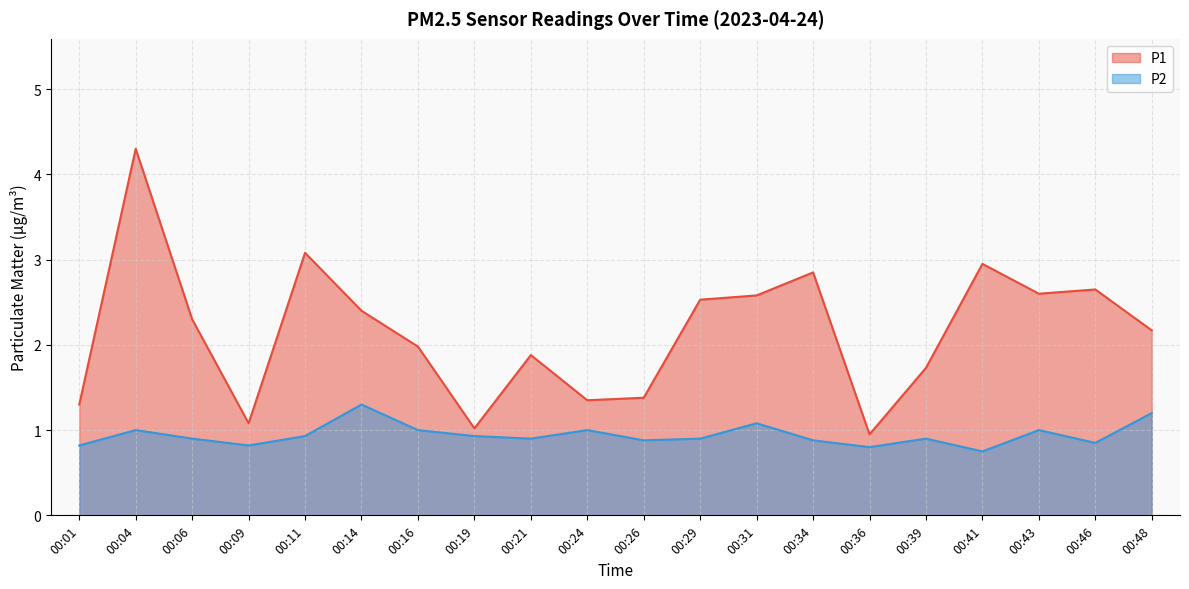

Reading left to right, transcribe all the data shown in this chart.

P1: 00:01=1.3	00:04=4.3	00:06=2.3	00:09=1.1	00:11=3.1	00:14=2.4	00:16=2.0	00:19=1.0	00:21=1.9	00:24=1.4	00:26=1.4	00:29=2.5	00:31=2.6	00:34=2.9	00:36=0.9	00:39=1.7	00:41=3.0	00:43=2.6	00:46=2.6	00:48=2.2
P2: 00:01=0.8	00:04=1.0	00:06=0.9	00:09=0.8	00:11=0.9	00:14=1.3	00:16=1.0	00:19=0.9	00:21=0.9	00:24=1.0	00:26=0.9	00:29=0.9	00:31=1.1	00:34=0.9	00:36=0.8	00:39=0.9	00:41=0.8	00:43=1.0	00:46=0.8	00:48=1.2